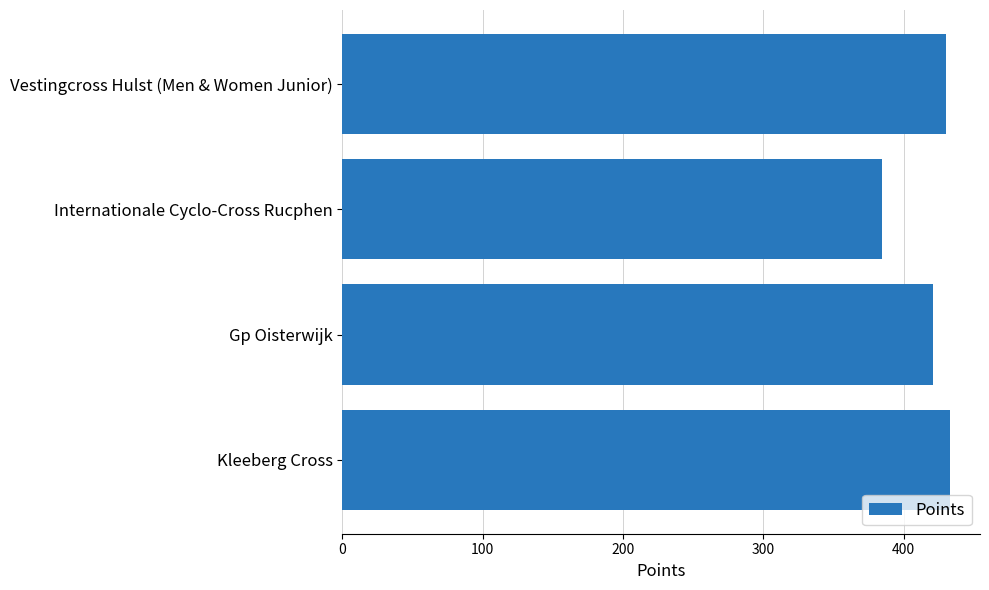

What is the change in value from Gp Oisterwijk to Internationale Cyclo-Cross Rucphen?

-36.1